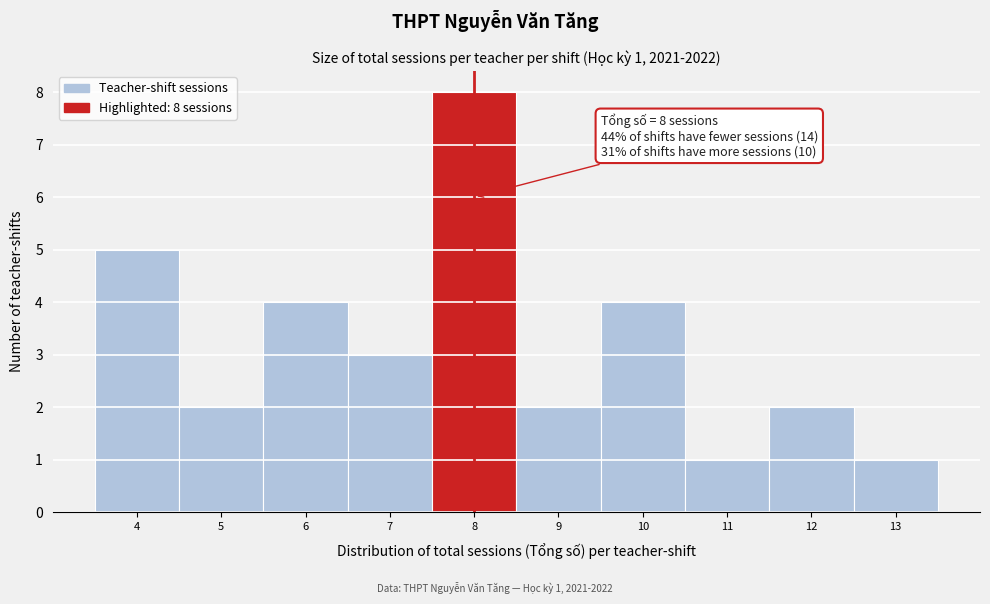

Over which range of the x-axis is the bar tallest?

7.5 to 8.5